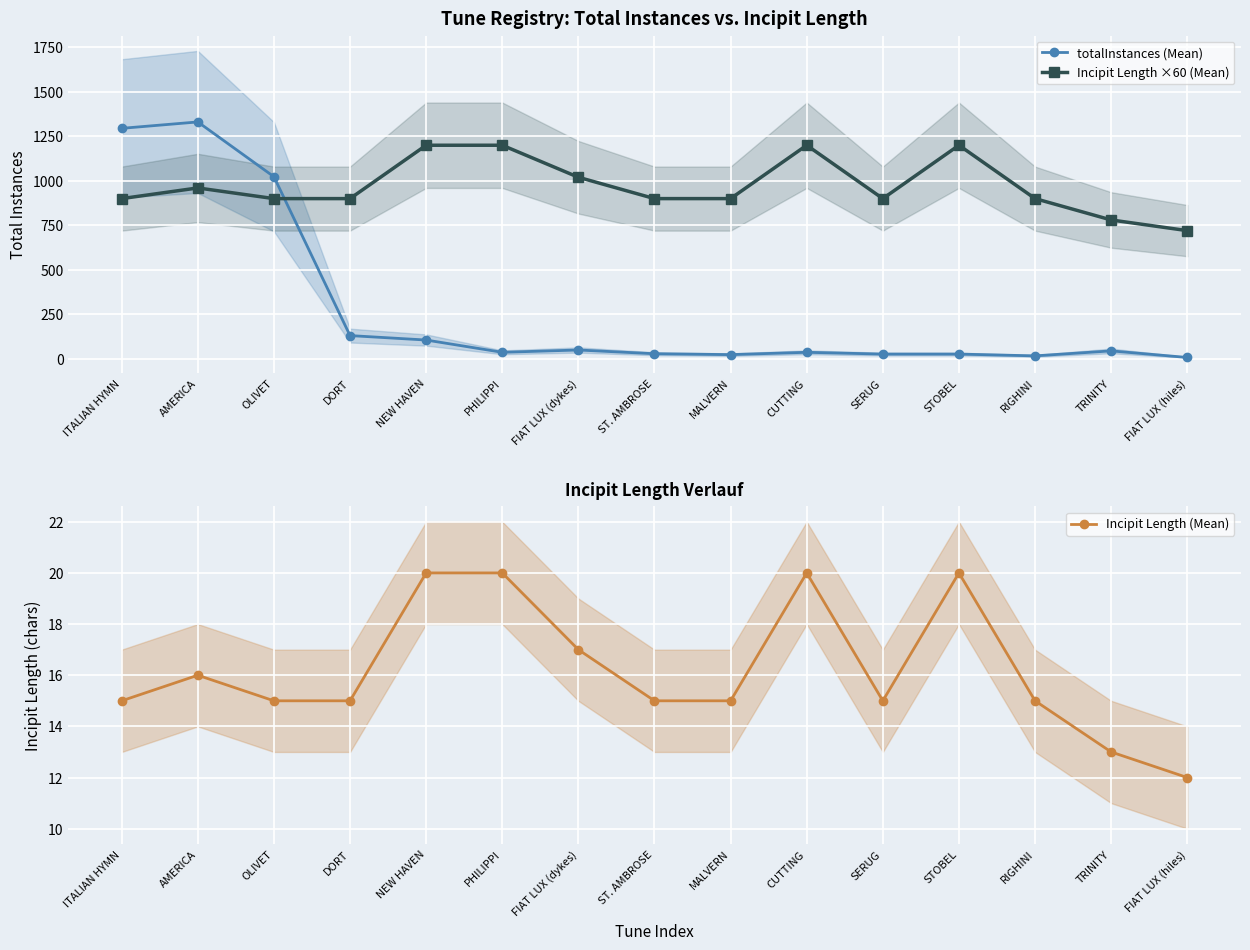

What is the spread (max minus min) of values at RIGHINI?

885